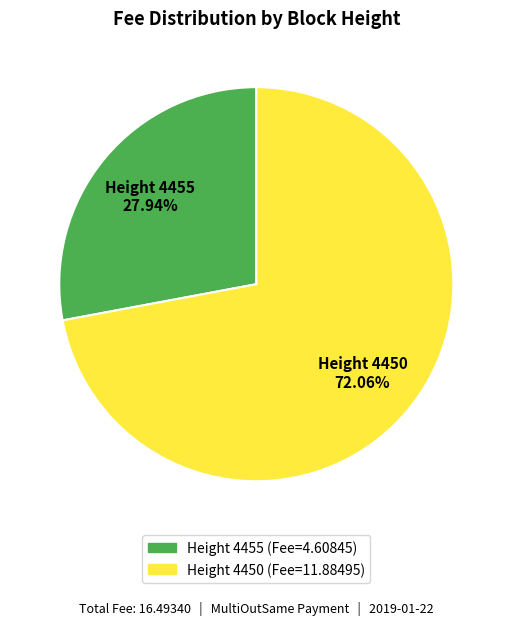

Does any single category account for the majority?

Yes